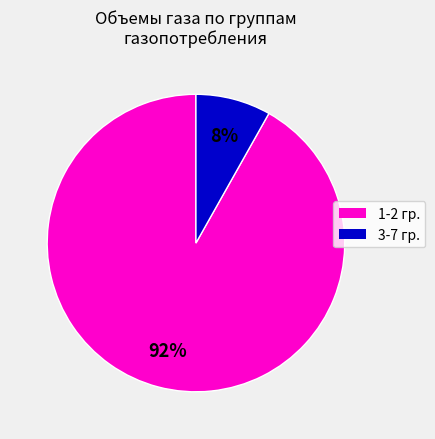

Is there any slice that represents more than half of the pie?

Yes